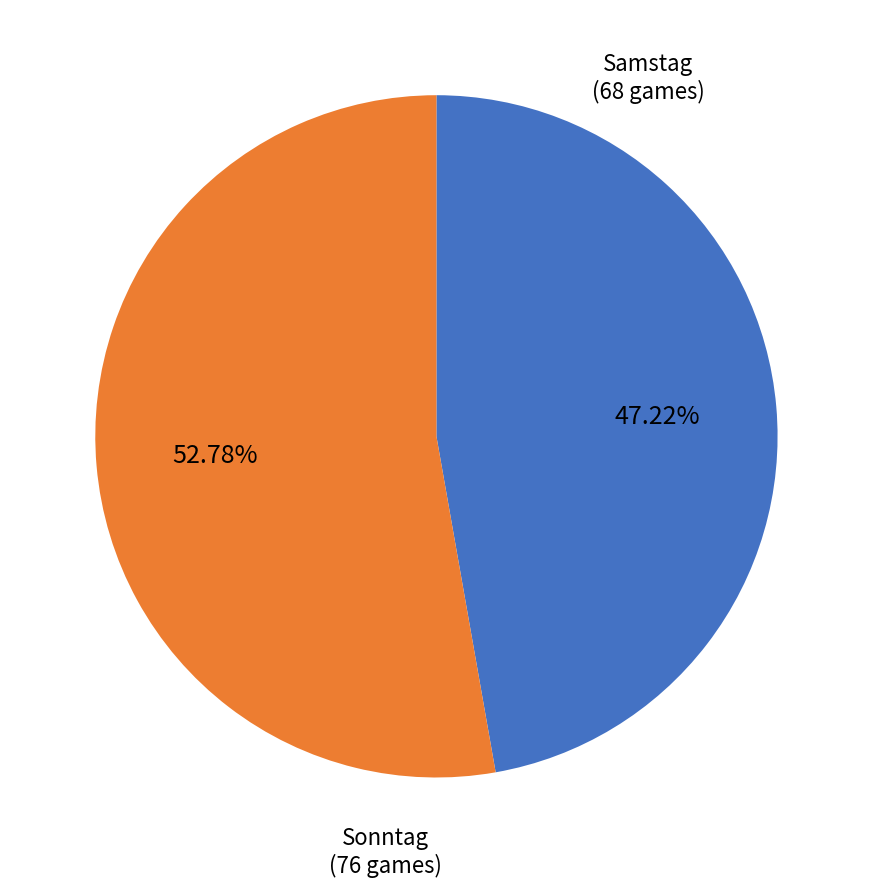

What portion of the pie excludes Sonntag?

47.2%